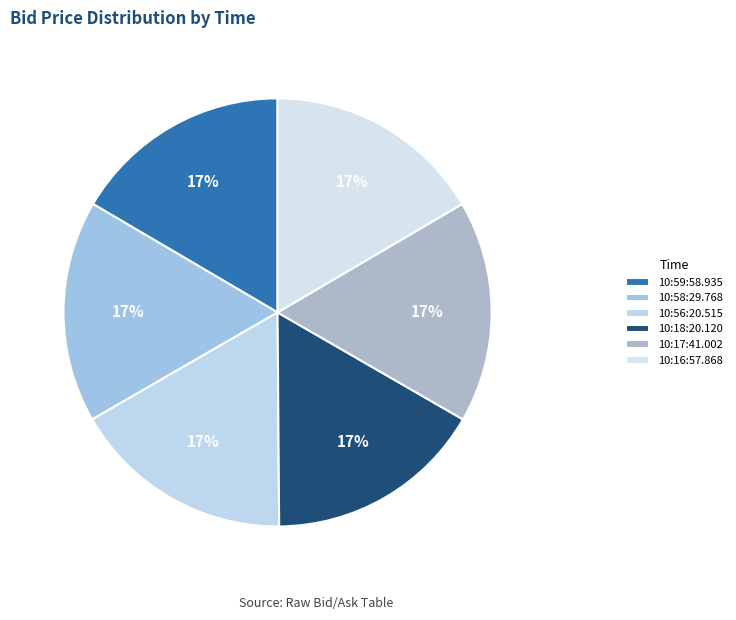

Combined, what portion of the pie is 10:58:29.768 and 10:56:20.515?

33.6%